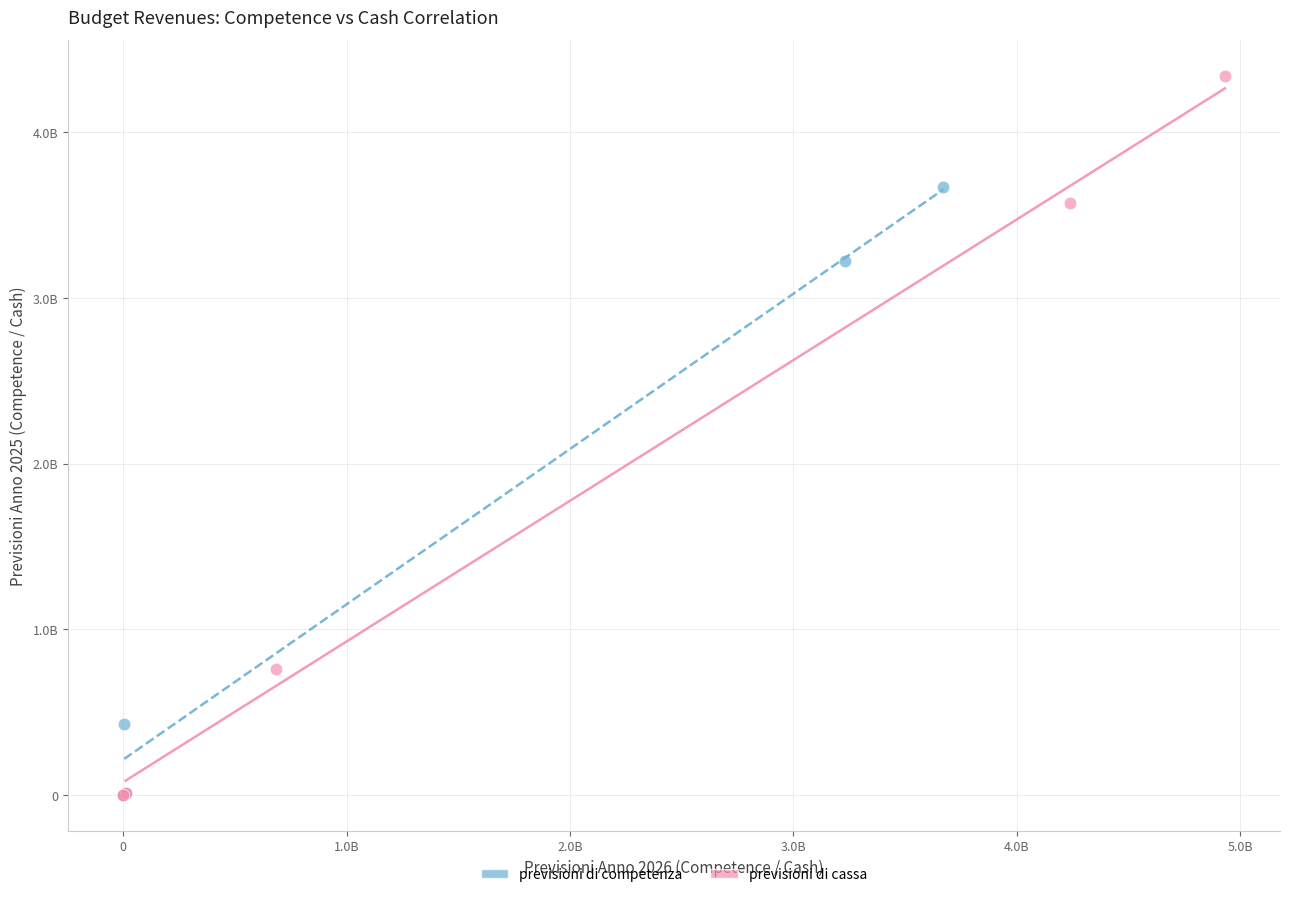

What are all the series names shown in the legend?

previsioni di competenza, previsioni di cassa